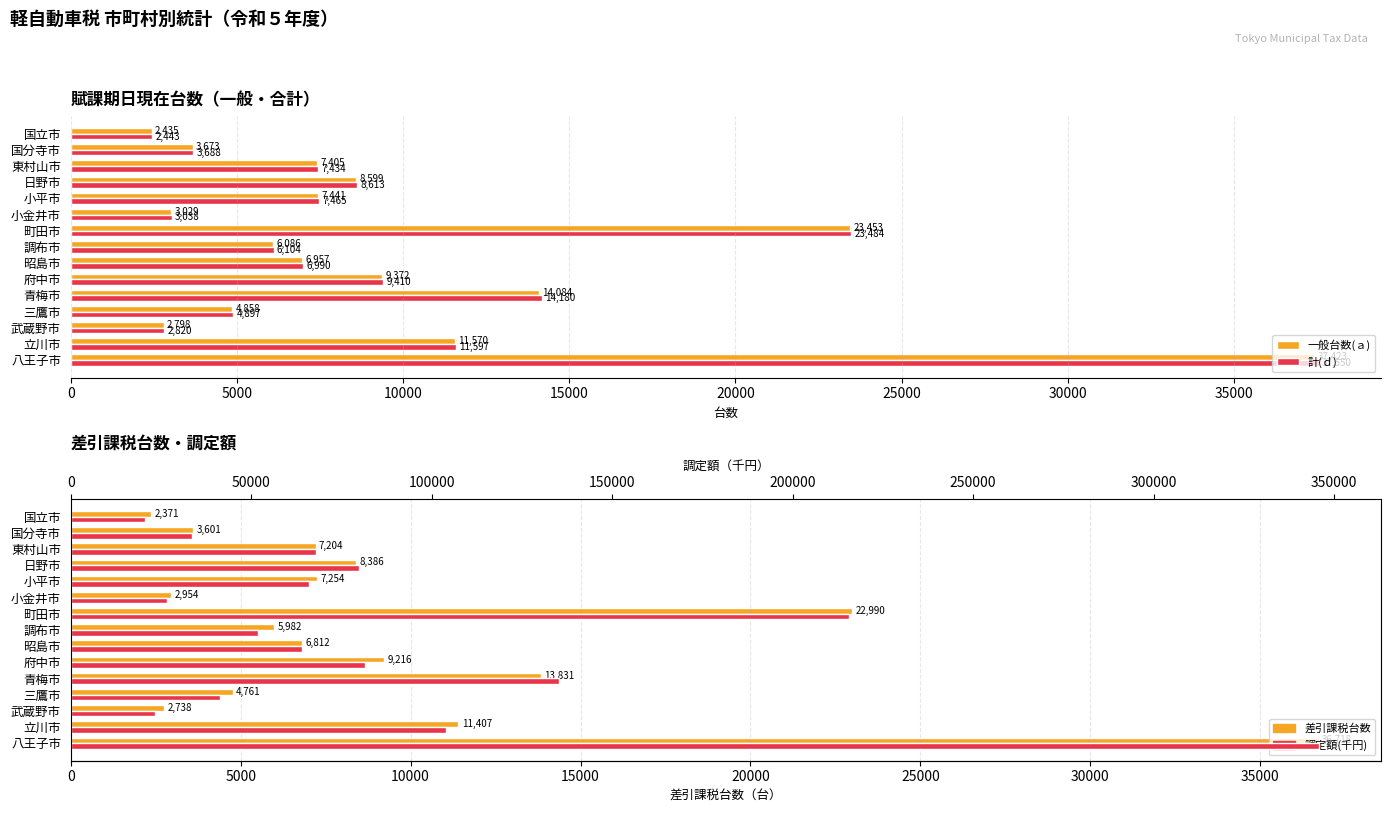

What are all the series names shown in the legend?

一般台数(ａ), 計(ｄ), 差引課税台数, 調定額(千円)